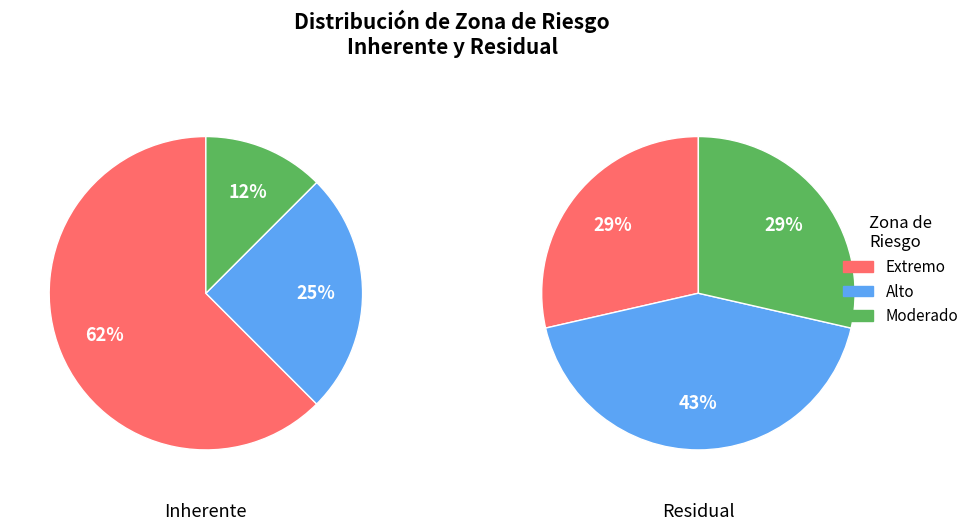

Is the sum of Inherente and Residual greater than half?

Yes